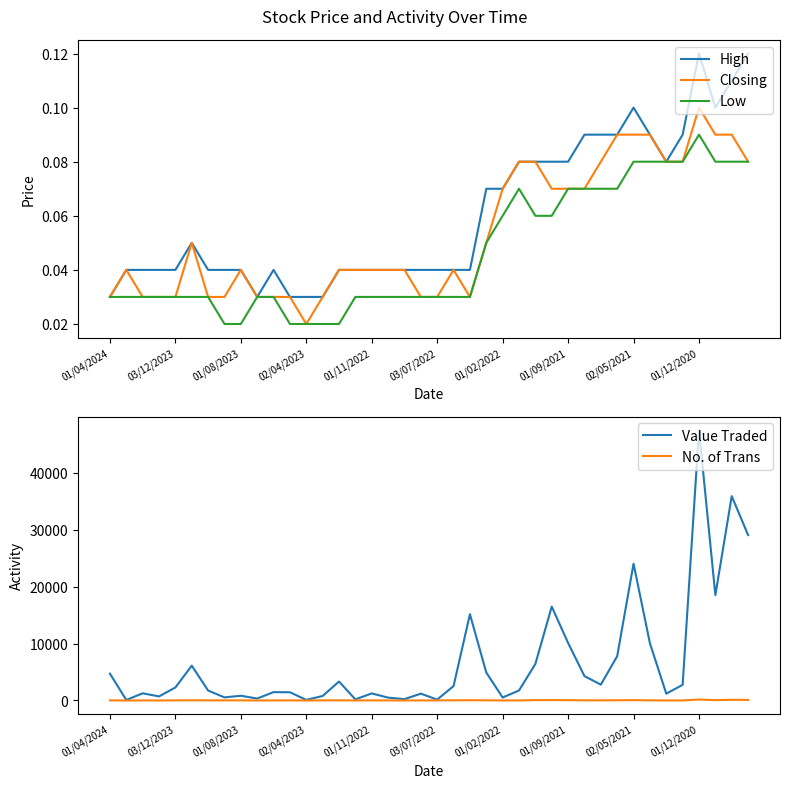

True or false: No. of Trans and Closing cross at least once.

False